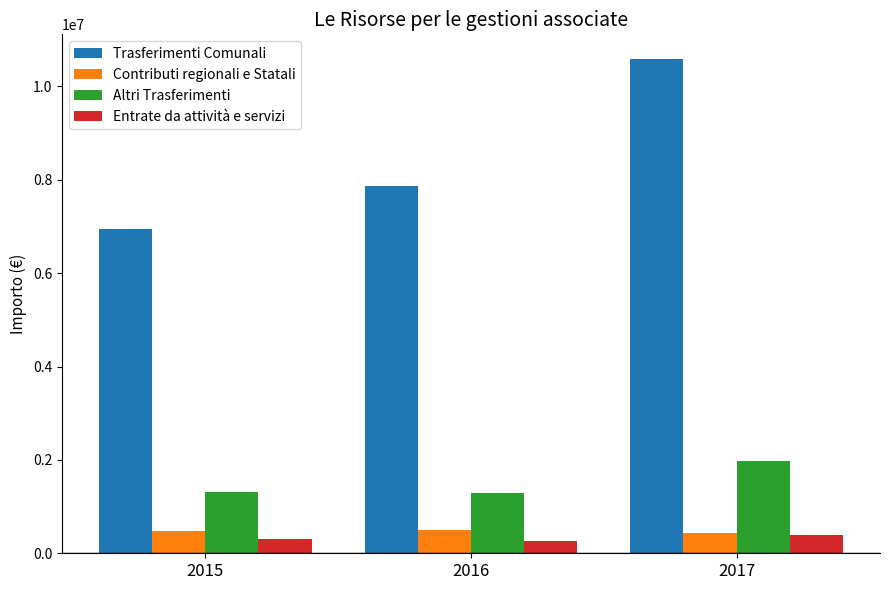

What is the value of the Entrate da attività e servizi bar at the 2nd from the left?

261242.6